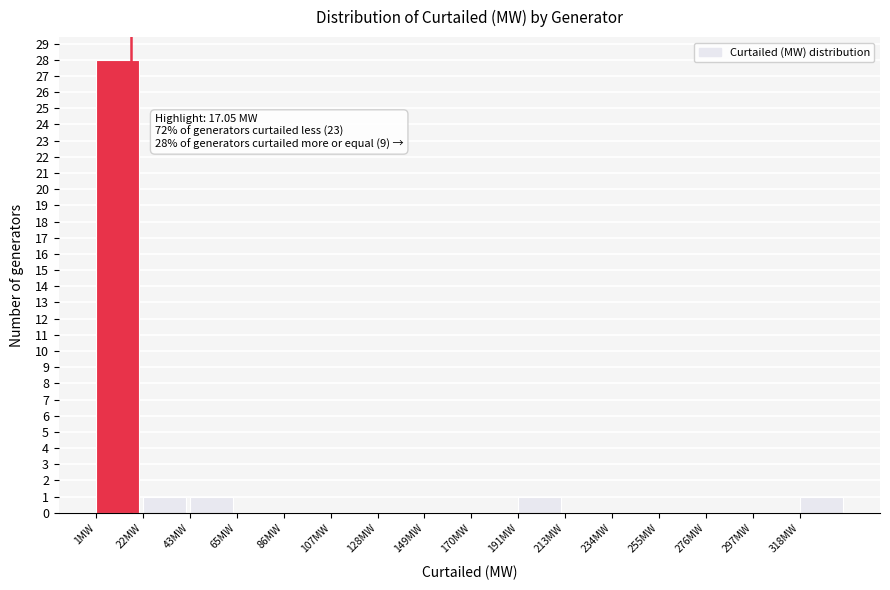

Over which range of the x-axis is the bar tallest?

0 to 20